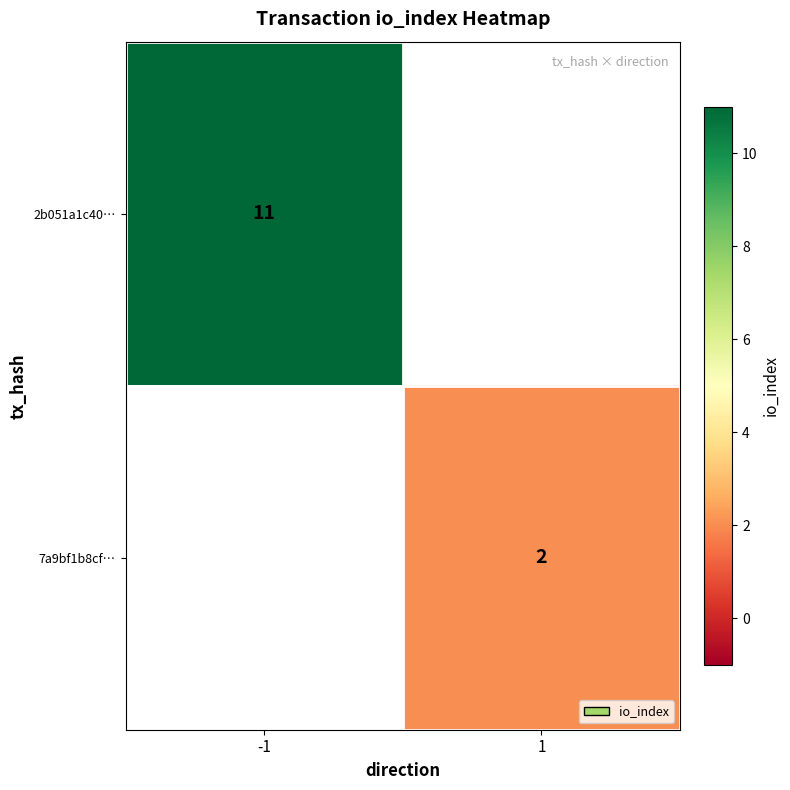

The 7a9bf1b8cf… series shows 4 at 1. True or false?

False